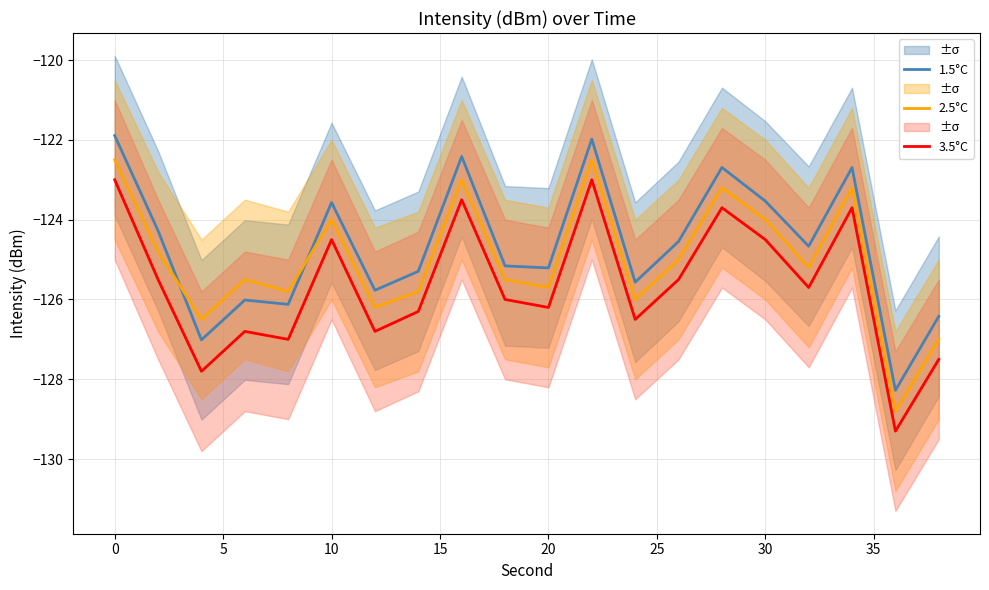

What is the maximum value for 2.5°C?

-122.5